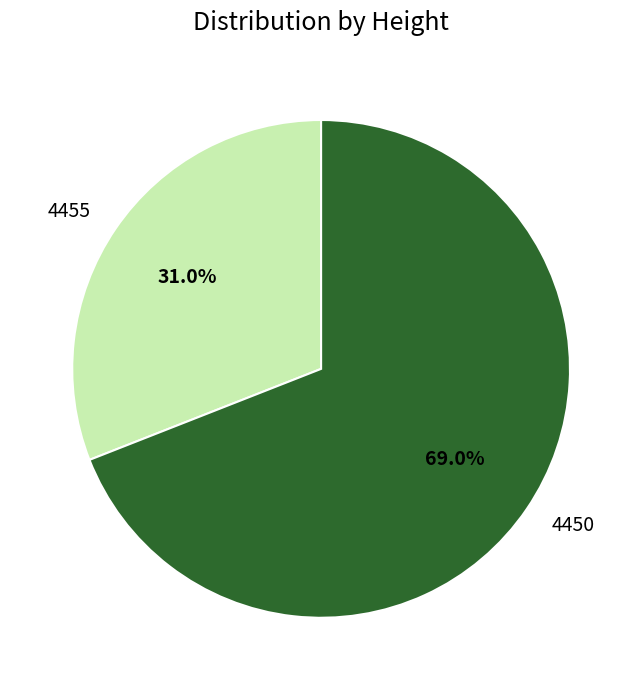

Which has a higher value, 4450 or 4455?

4450